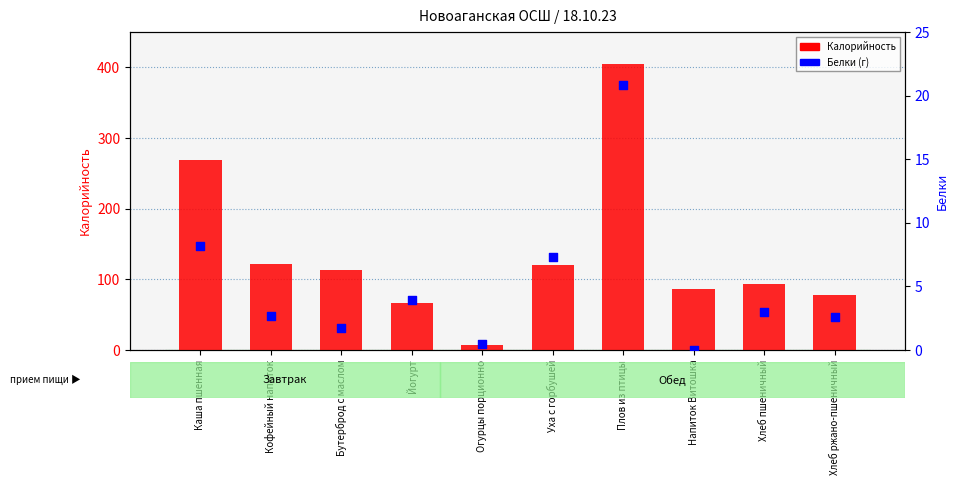

Which series has the largest Y range (max minus min)?

Калорийность